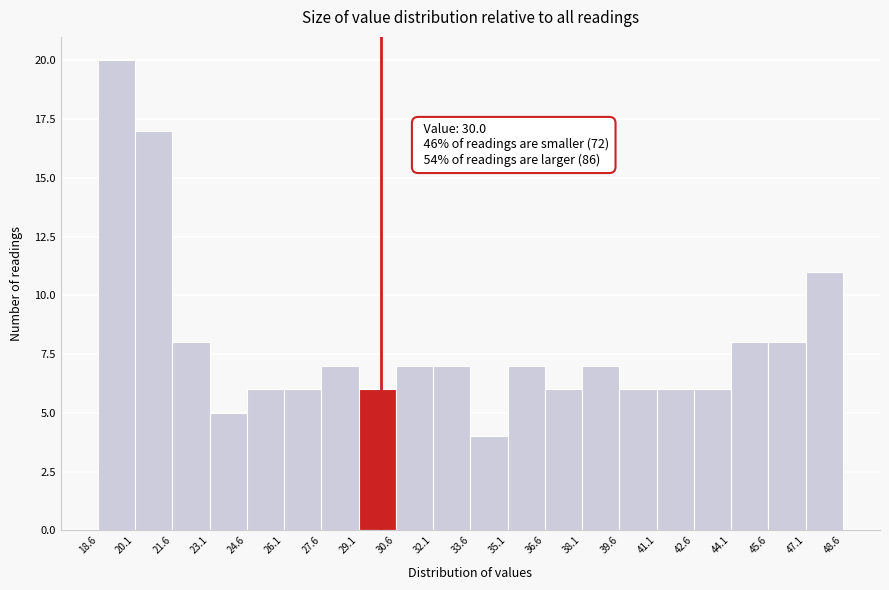

Over which range of the x-axis is the bar tallest?

18.6 to 20.1